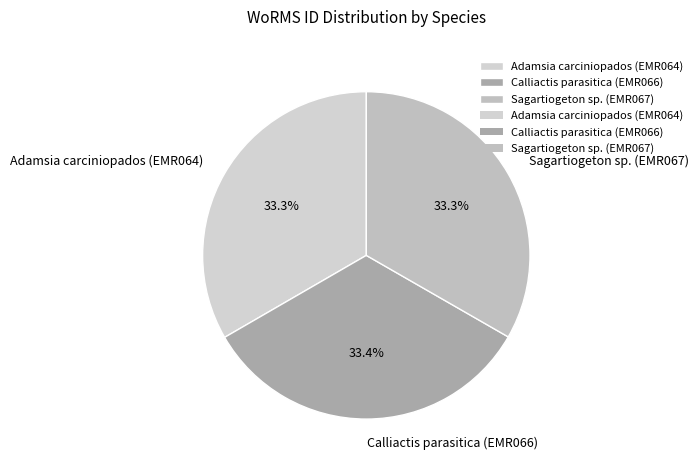

Approximately how many times larger is the value at Adamsia carciniopados (EMR064) compared to Calliactis parasitica (EMR066)?

1.0